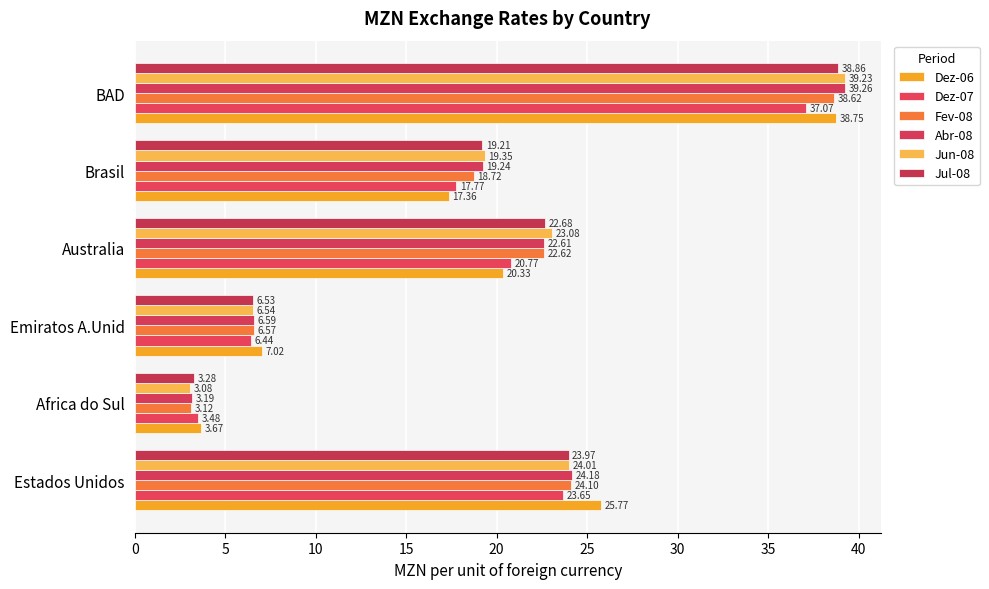

How many data points in Dez-06 are less than 20?

3